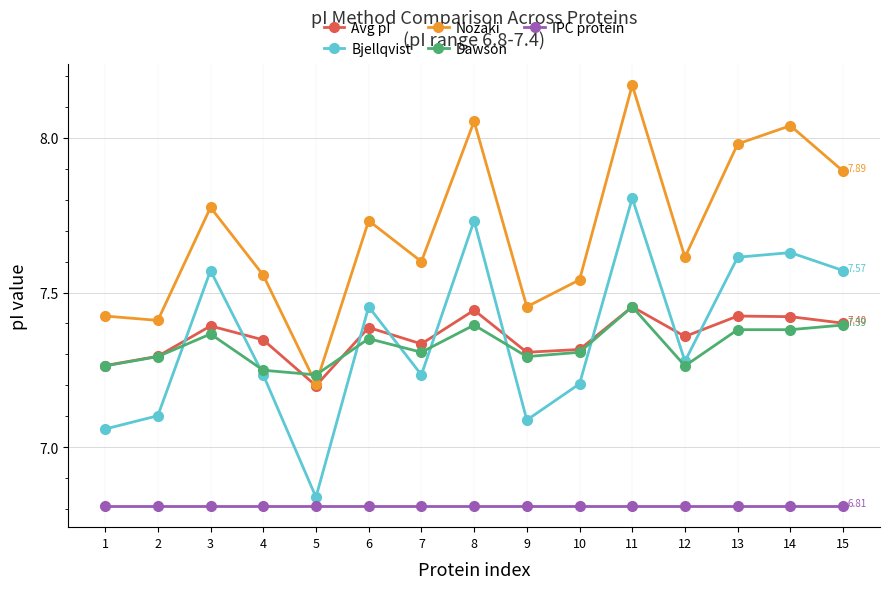

At which category is the sum across all series the highest?

11